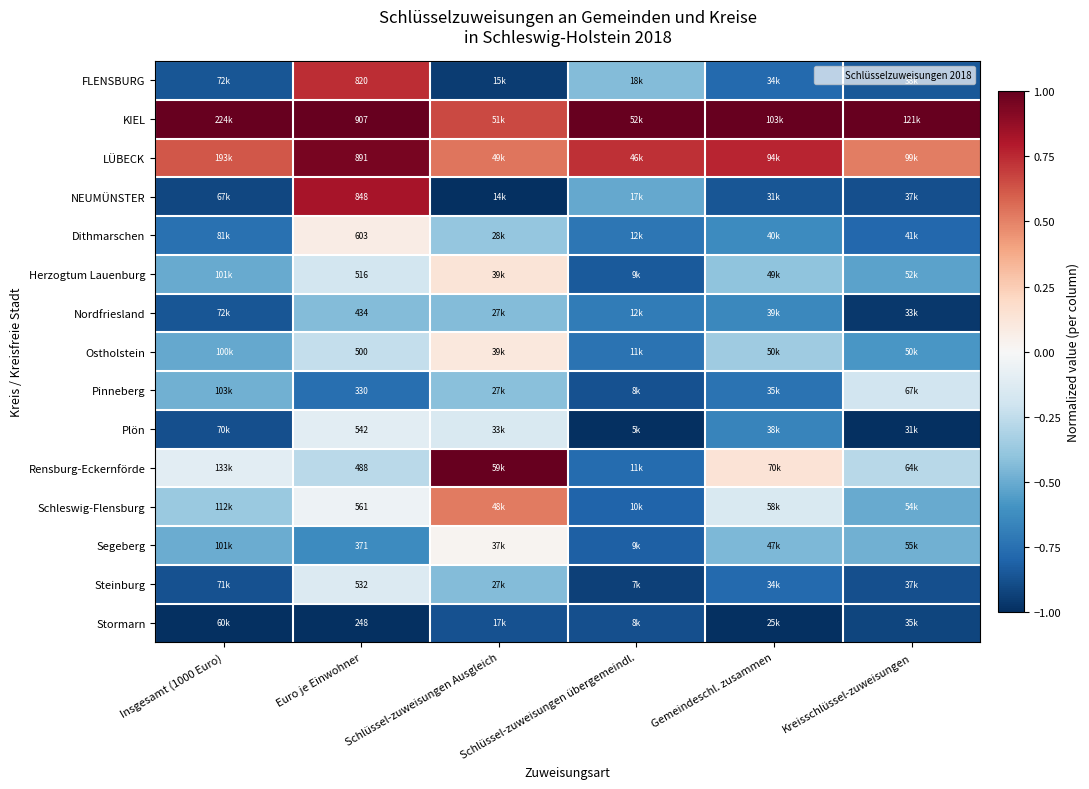

How many values in the Ostholstein series exceed 0?

1